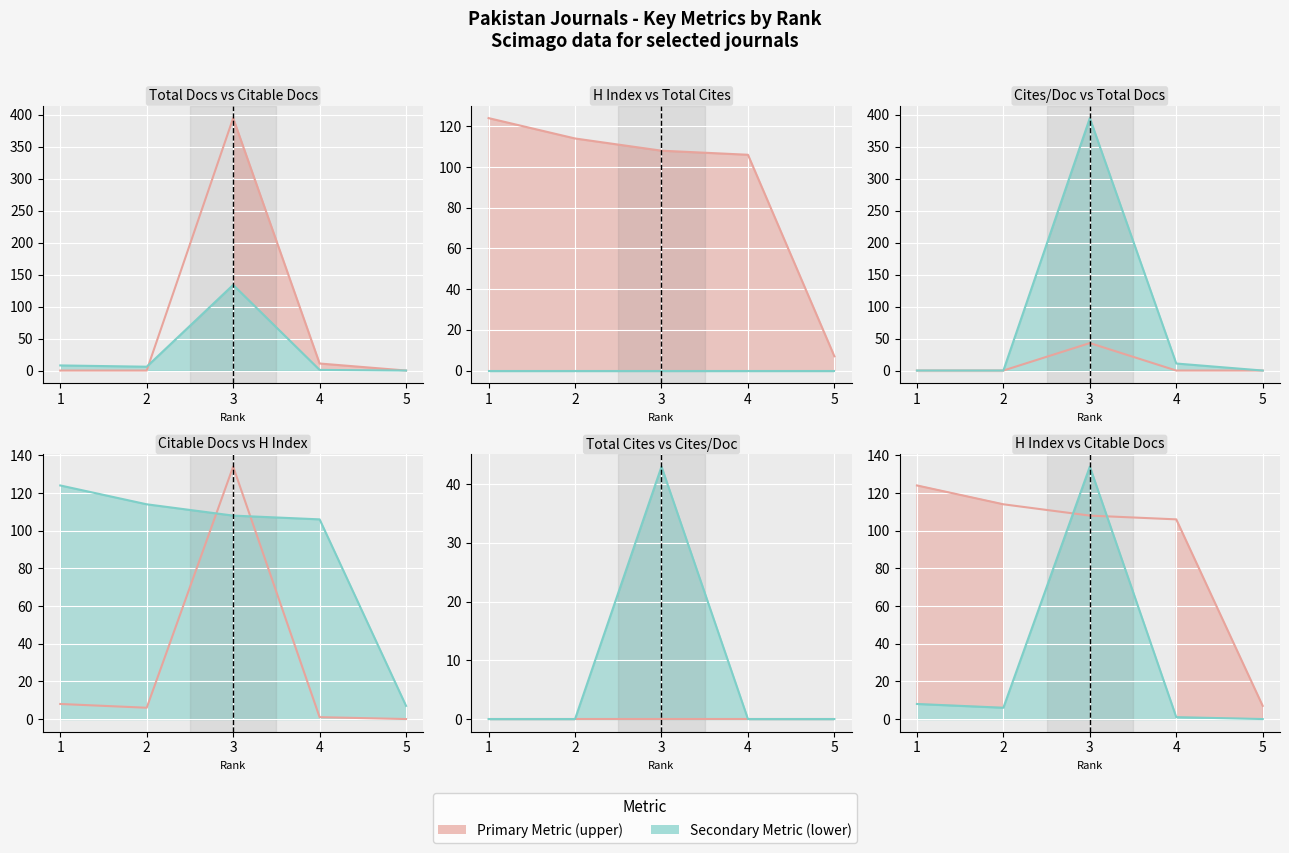

What is the maximum value shown in the chart?

395